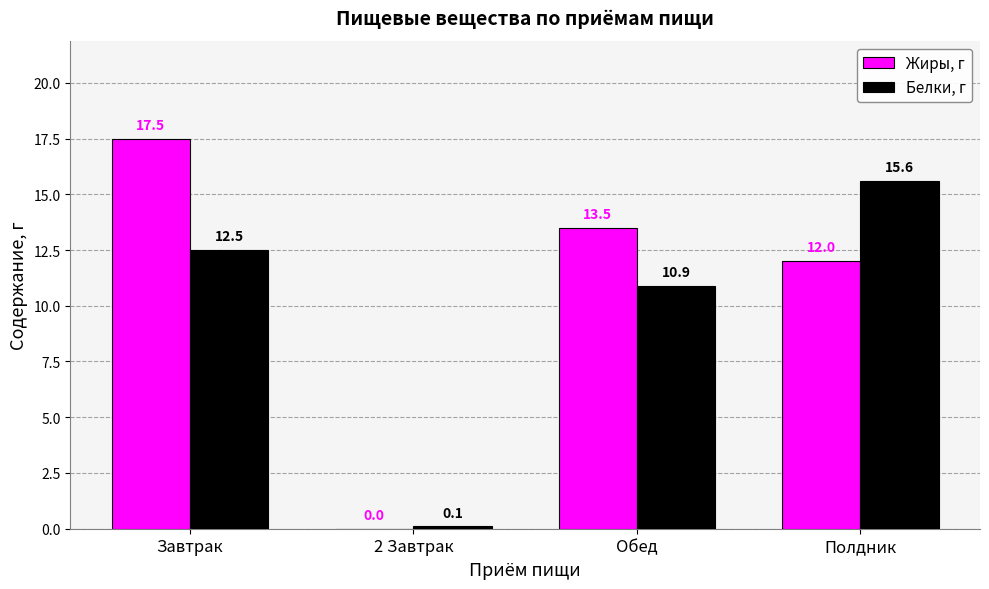

Which series changed the most between Завтрак and 2 Завтрак?

Жиры, г